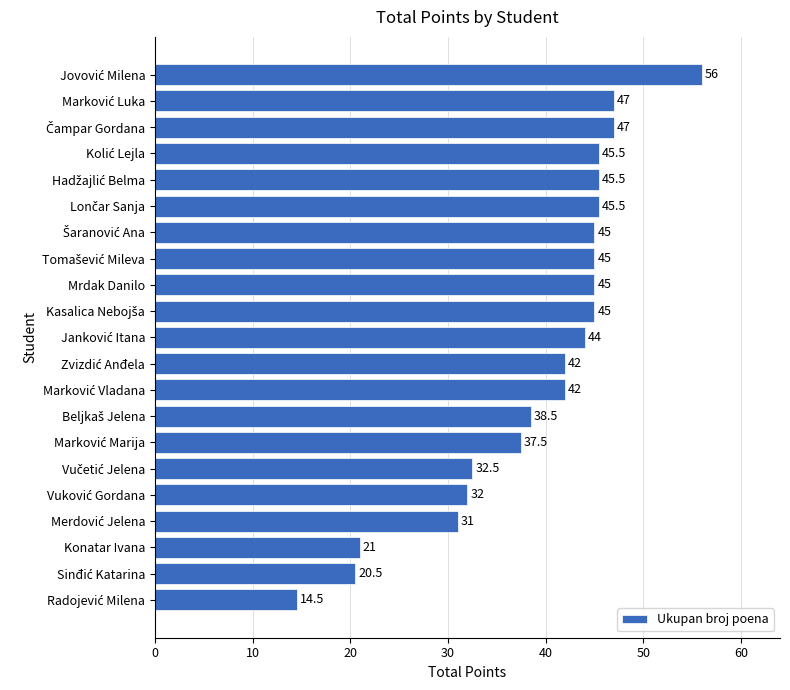

Reading bottom to top, transcribe all the data shown in this chart.

14.5	20.5	21.0	31.0	32.0	32.5	37.5	38.5	42.0	42.0	44.0	45.0	45.0	45.0	45.0	45.5	45.5	45.5	47.0	47.0	56.0